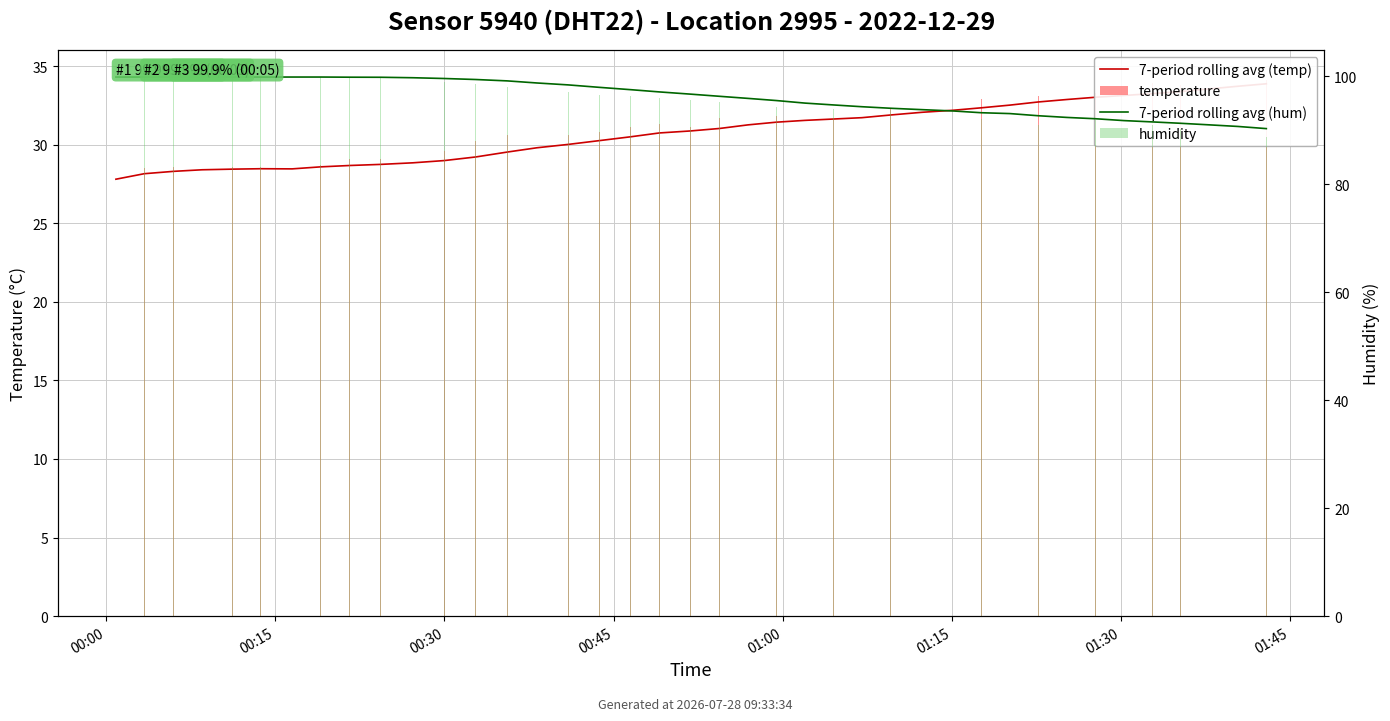

What is the spread (max minus min) of values at 01:45?

71.3